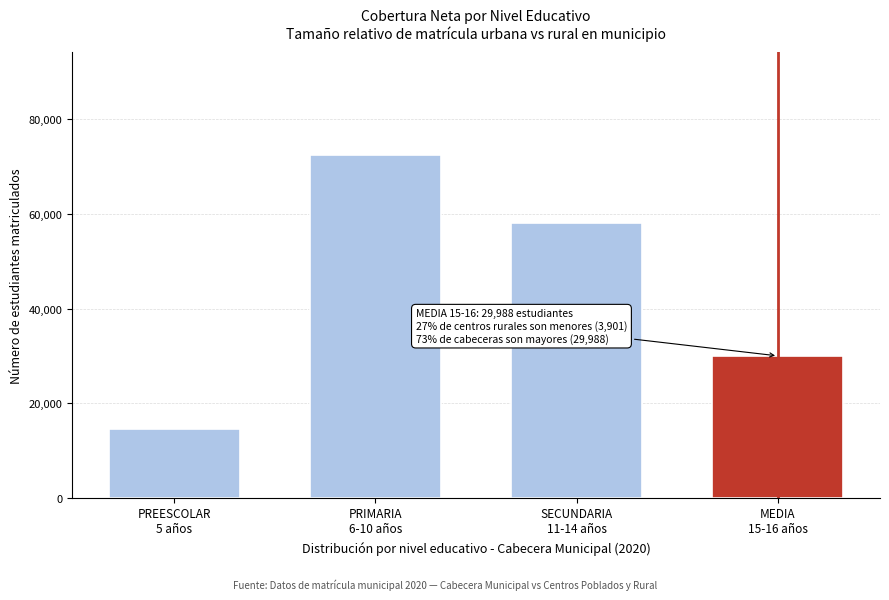

Reading left to right, transcribe all the data shown in this chart.

14634	72449	58178	29988